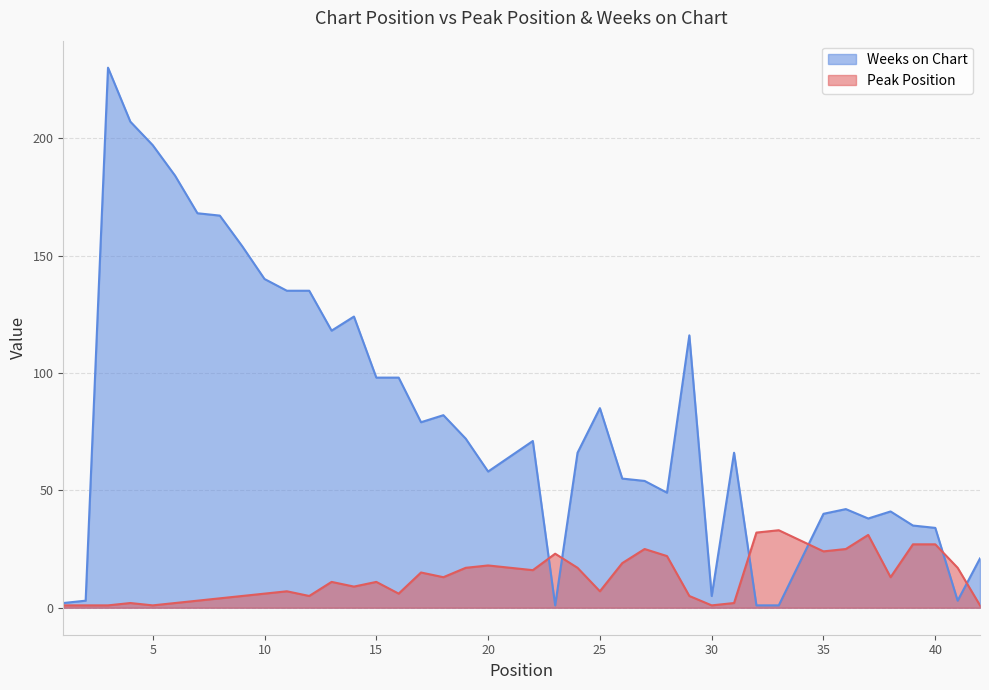

True or false: Weeks on Chart and Peak Position cross at least once.

True